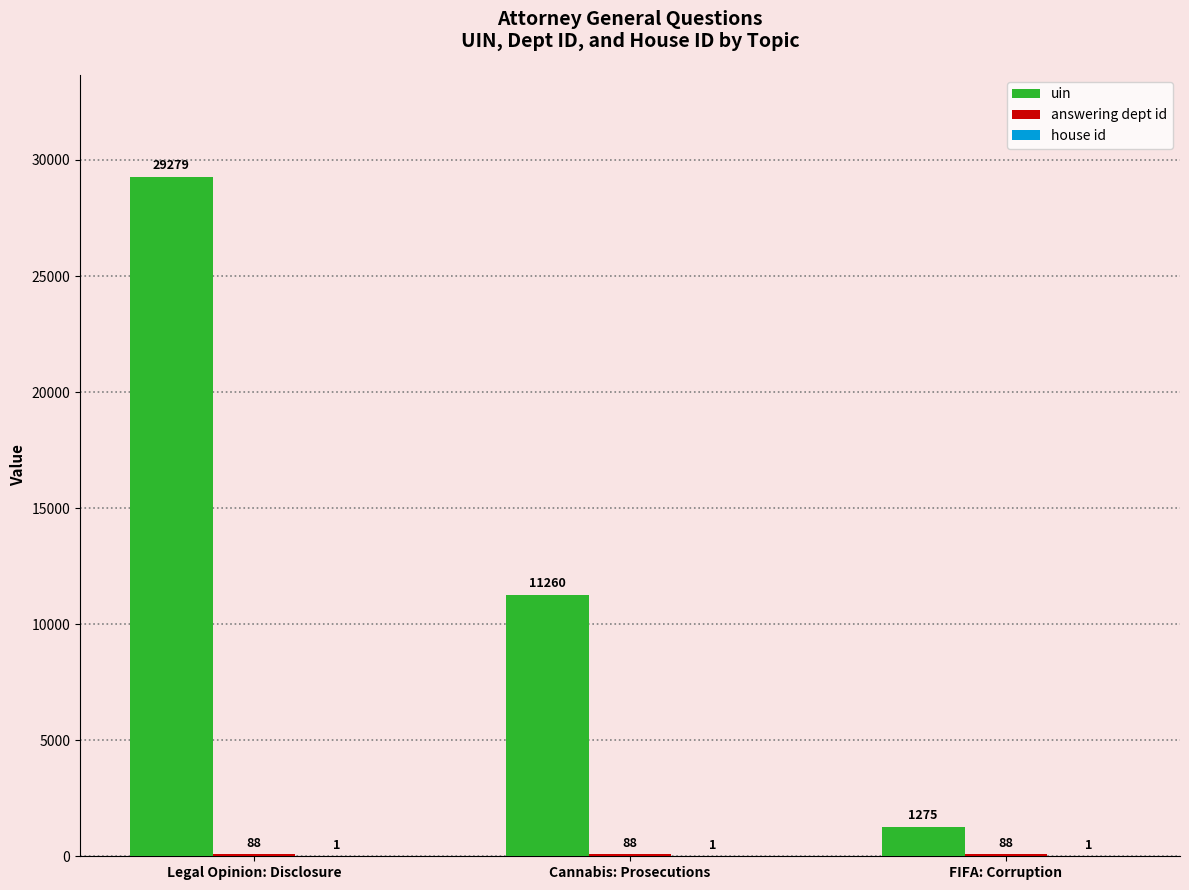

How many categories are shown in the chart?

3